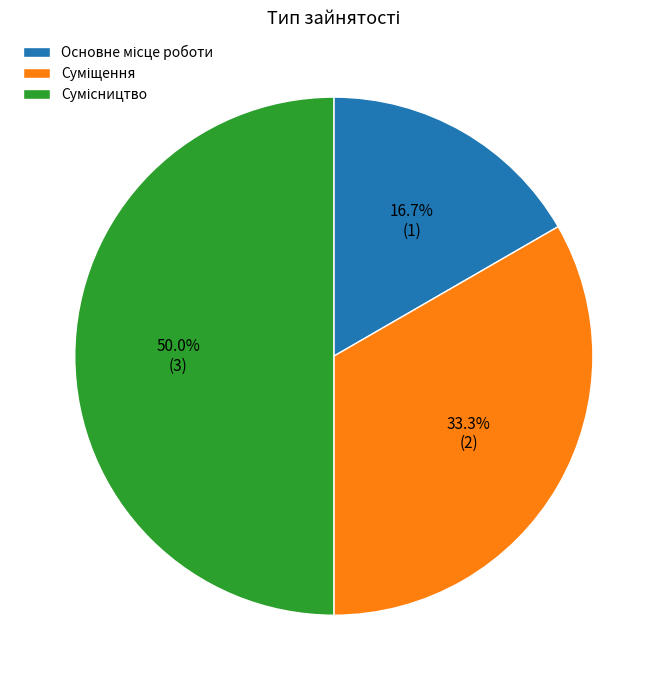

How many segments does this pie chart have?

3